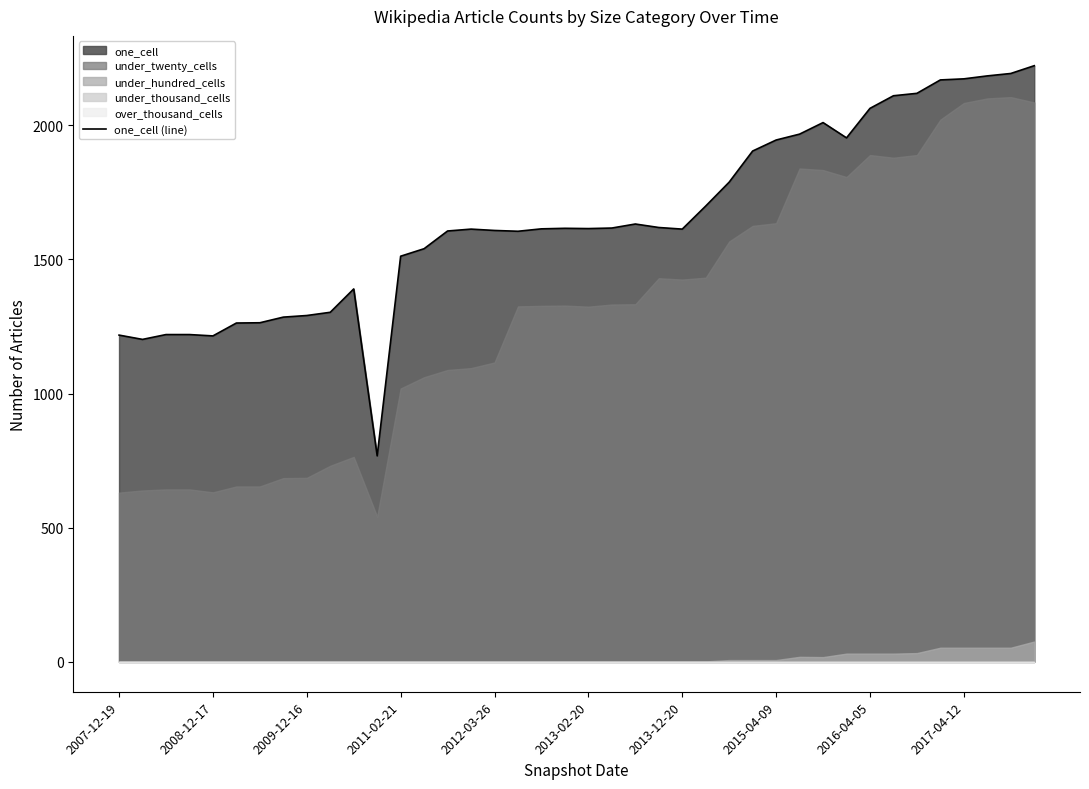

What is the label of the 31st point from the left?

30